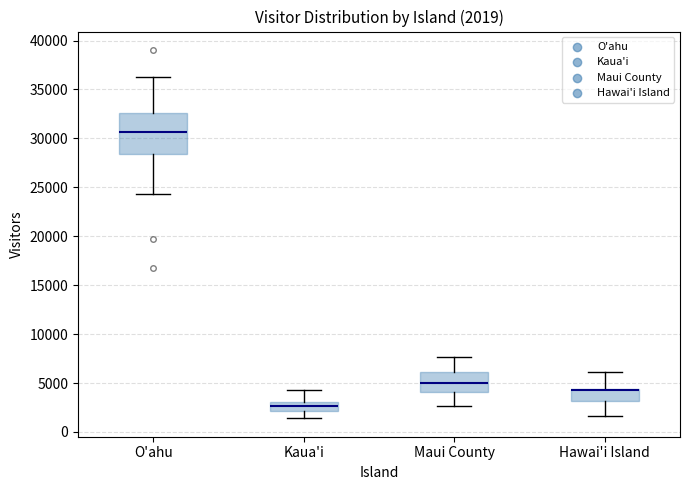

Which box is the tallest, from its lower edge to its upper edge?

O'ahu